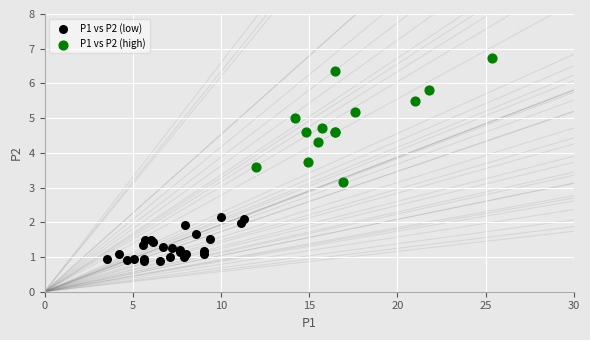

Which series has the largest Y range (max minus min)?

P1 vs P2 (high)